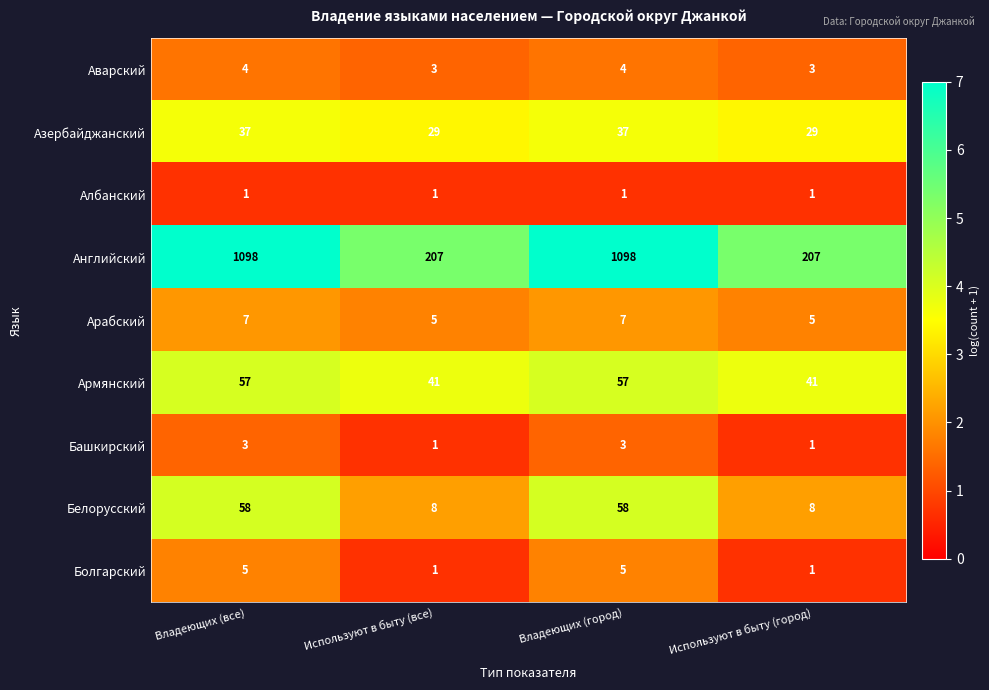

What is the minimum value shown in the chart?

1